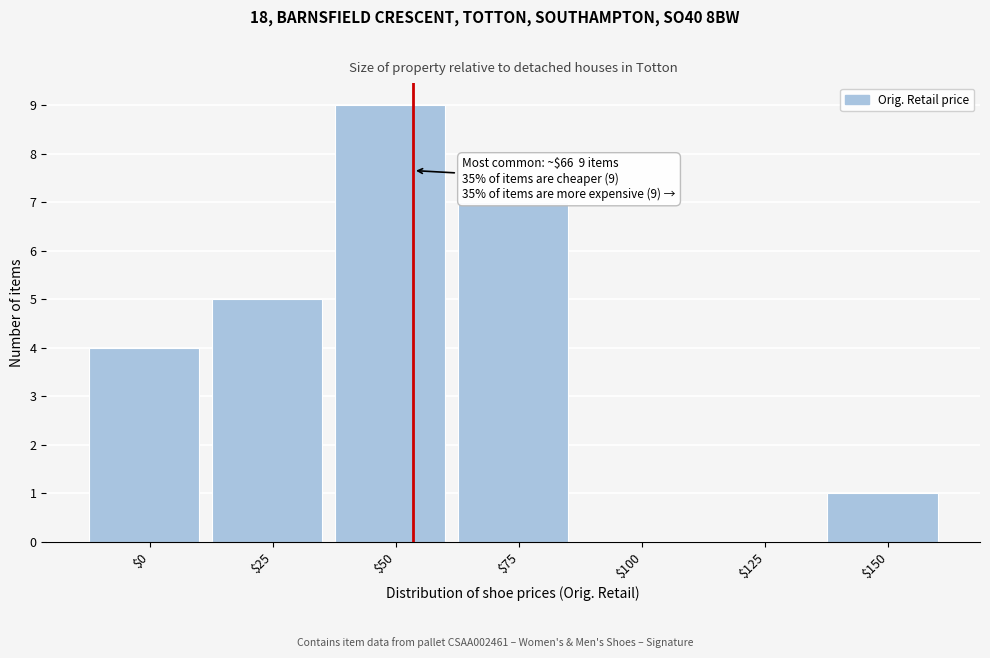

Is it true that the value at $0 is 5?

False